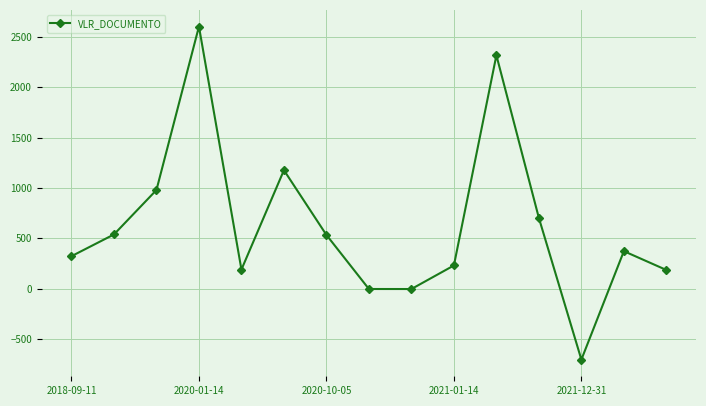

What is the sum of all values?

9445.0